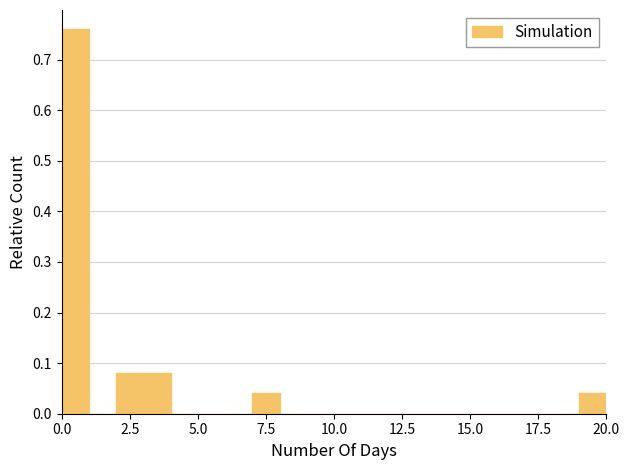

Around what value on the x-axis is the tallest bar? Give the approximate position of its centre, as read against the axis.

0.5